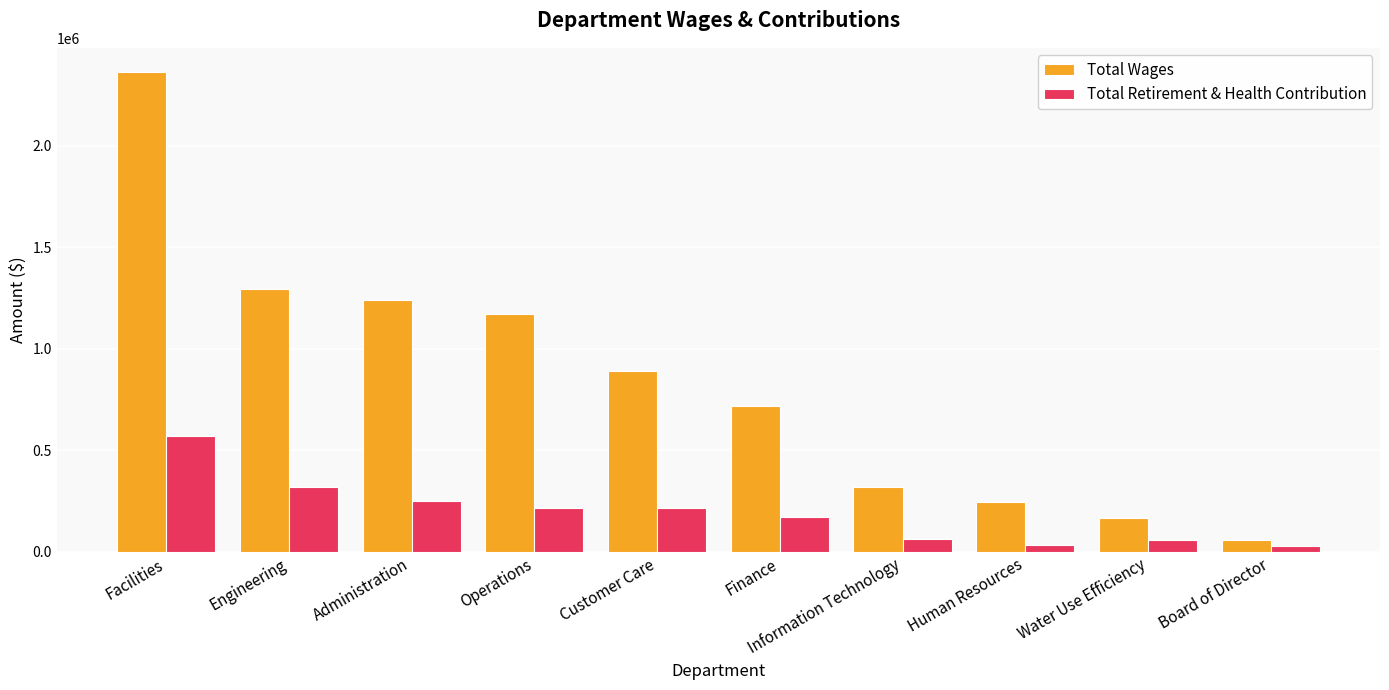

What is the difference between the Total Retirement & Health Contribution values at Engineering and Human Resources?

285630.0